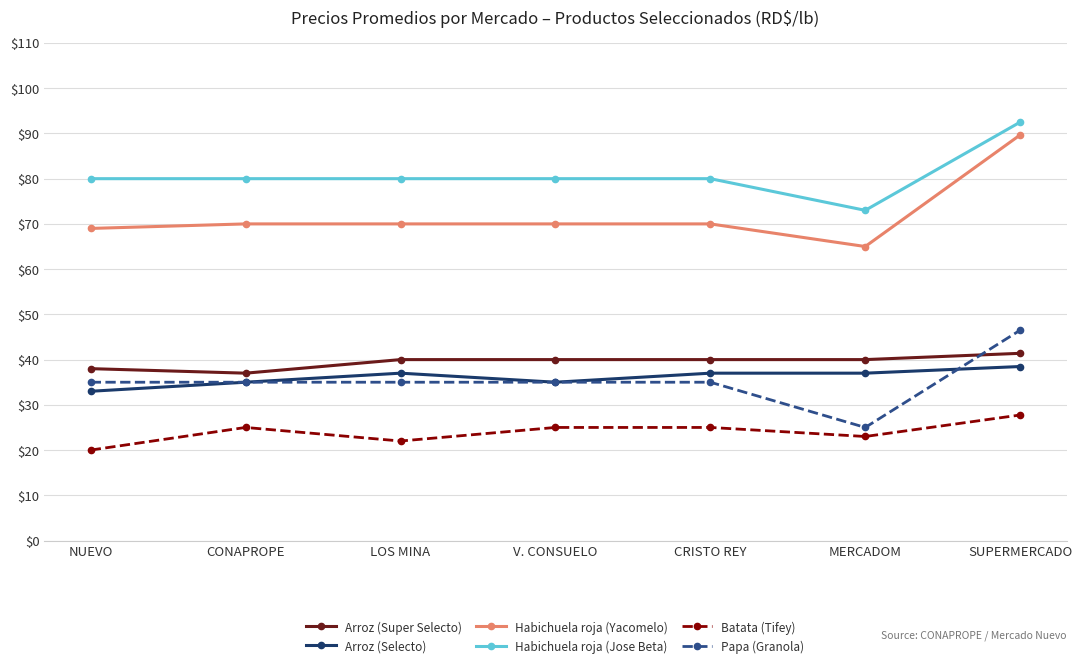

What are all the series names shown in the legend?

Arroz (Super Selecto), Arroz (Selecto), Habichuela roja (Yacomelo), Habichuela roja (Jose Beta), Batata (Tifey), Papa (Granola)